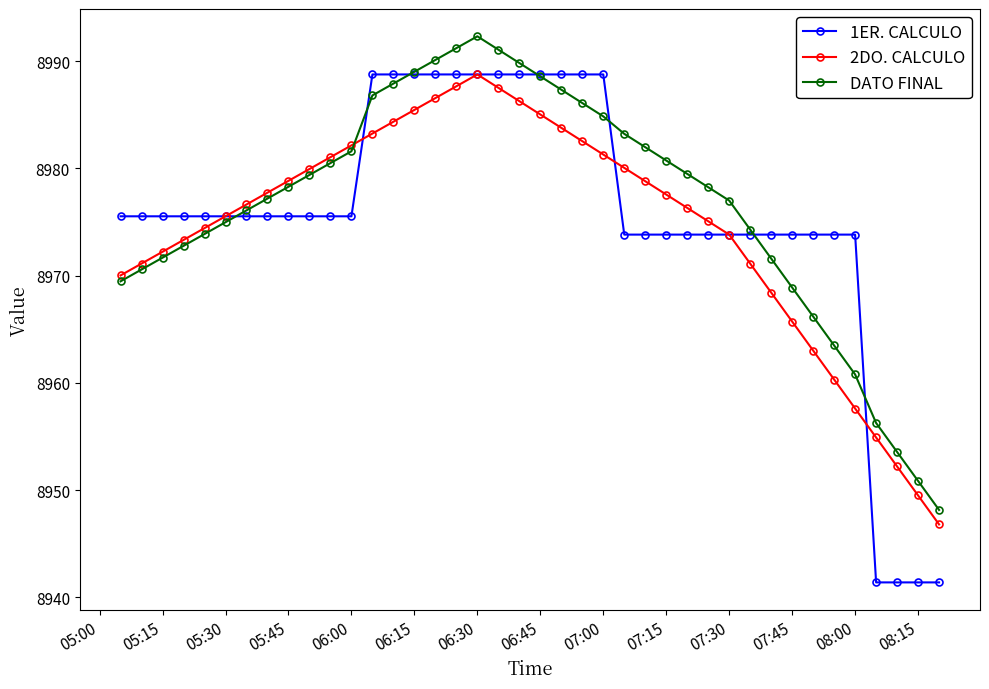

How many values in the 2DO. CALCULO series exceed 8977?

20